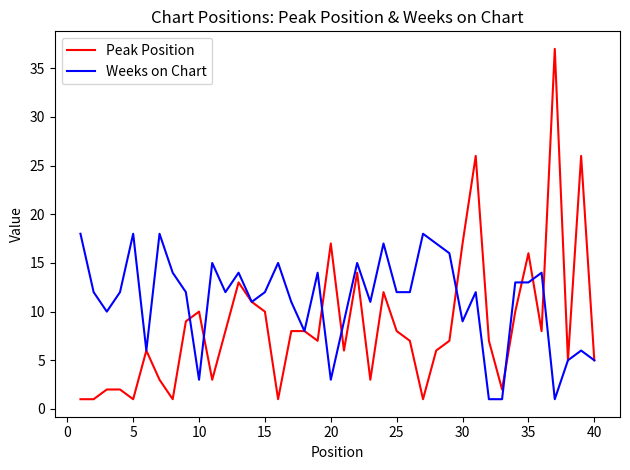

What is the highest value of the Peak Position series?

37